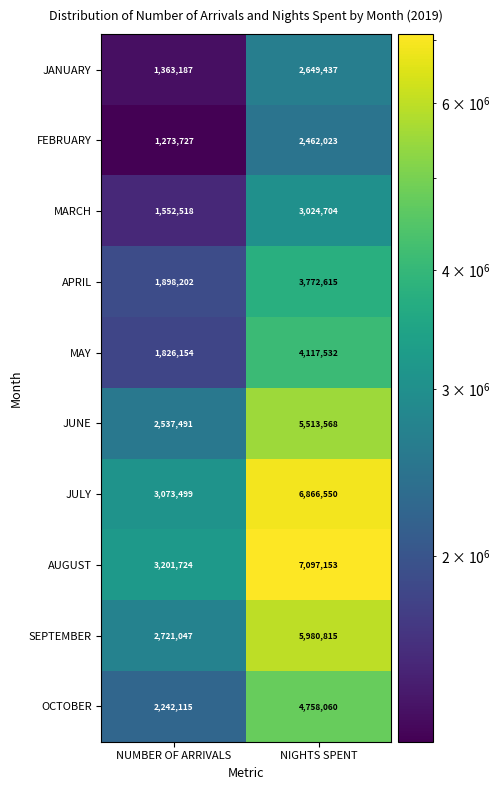

Where is AUGUST nearest to the value 5149438?

NUMBER OF ARRIVALS